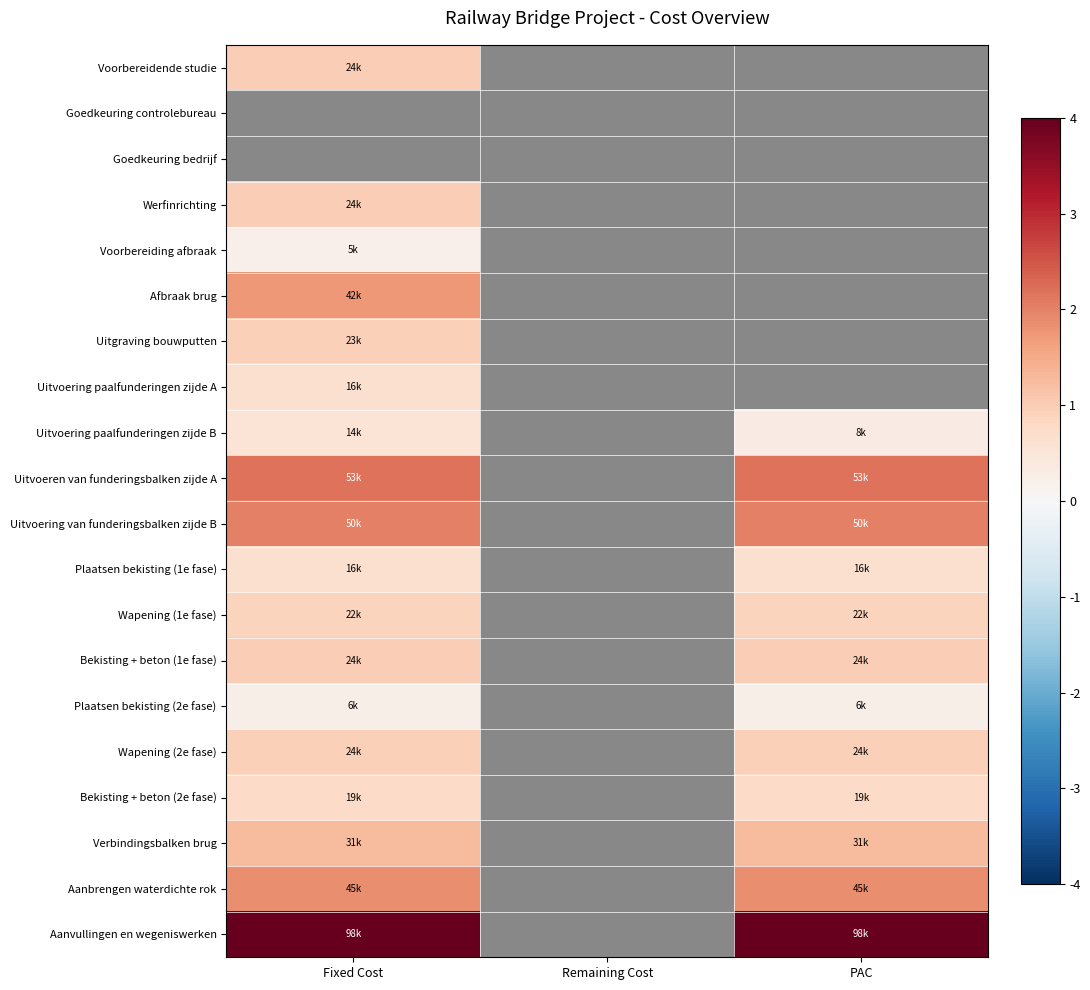

What is the total value across all series at PAC?

16.1